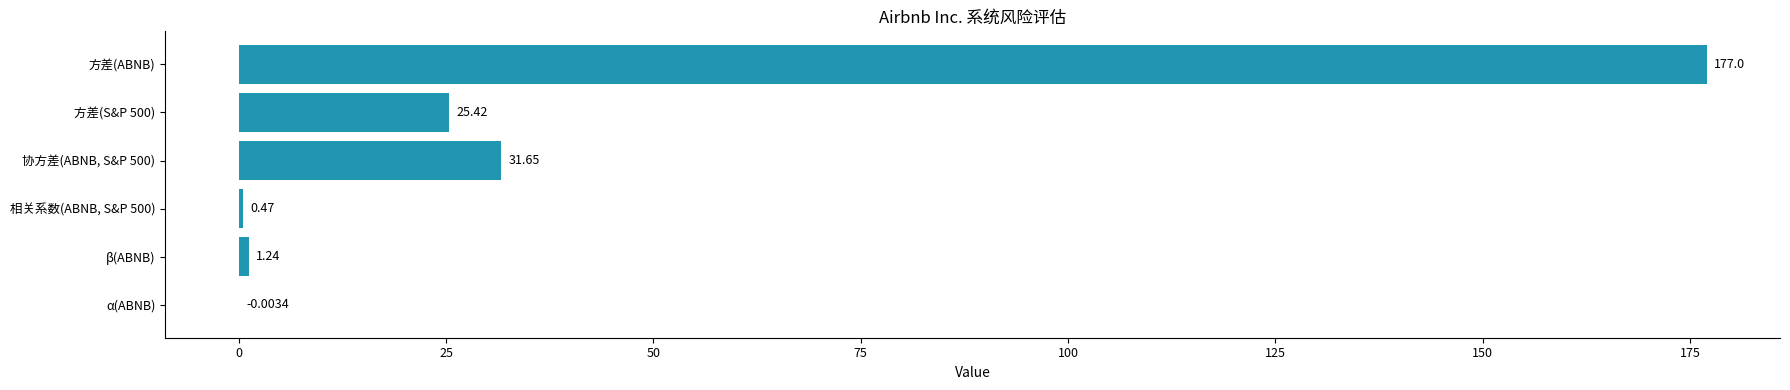

What is the sum of the values at 方差(S&P 500) and 协方差(ABNB, S&P 500)?

57.1